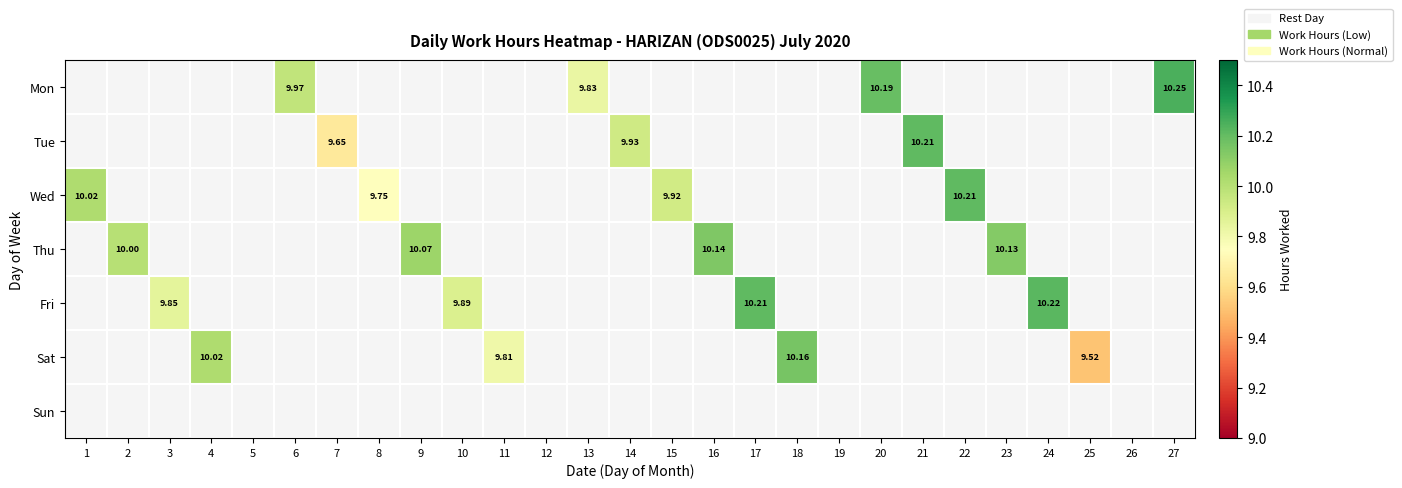

What is the spread (max minus min) of values at 4?

10.0